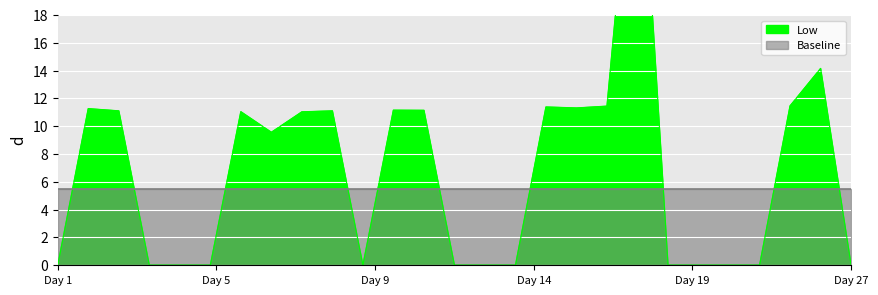

At which category does the data reach its first local peak?

2